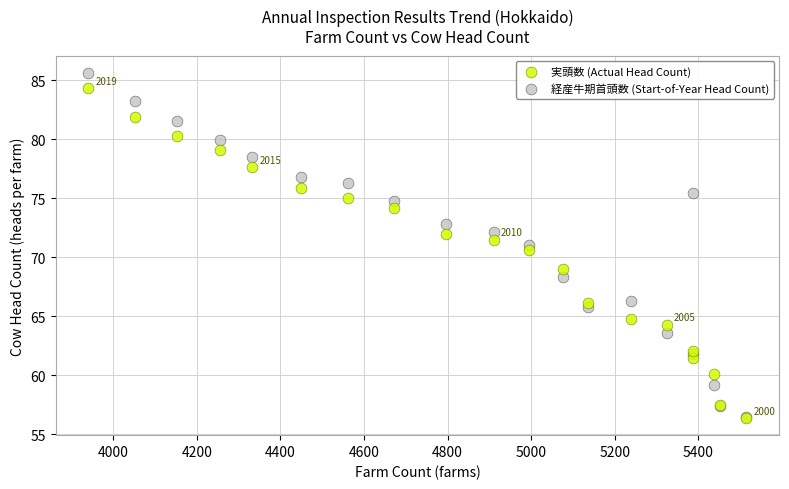

In the 実頭数 (Actual Head Count) series, what Y value is closest to 70?

70.6